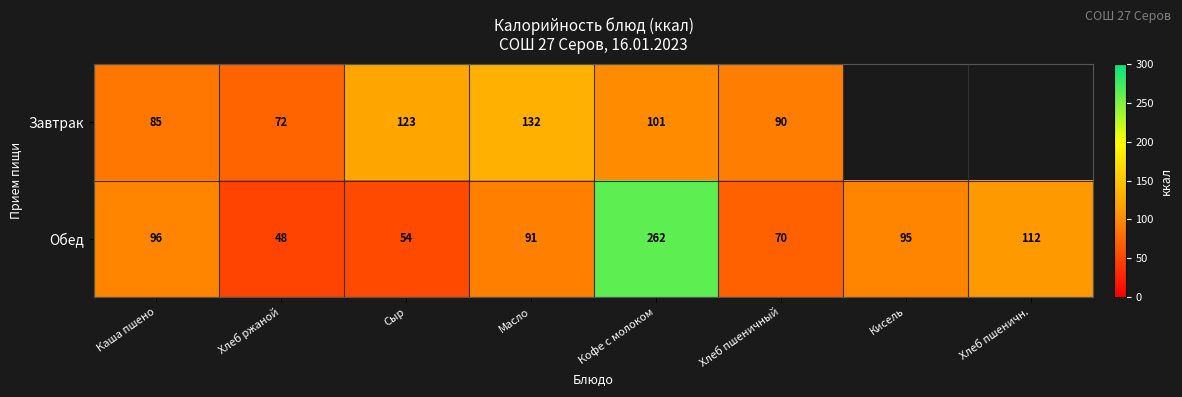

At Кофе с молоком, list the series in order from smallest to largest.

Завтрак, Обед